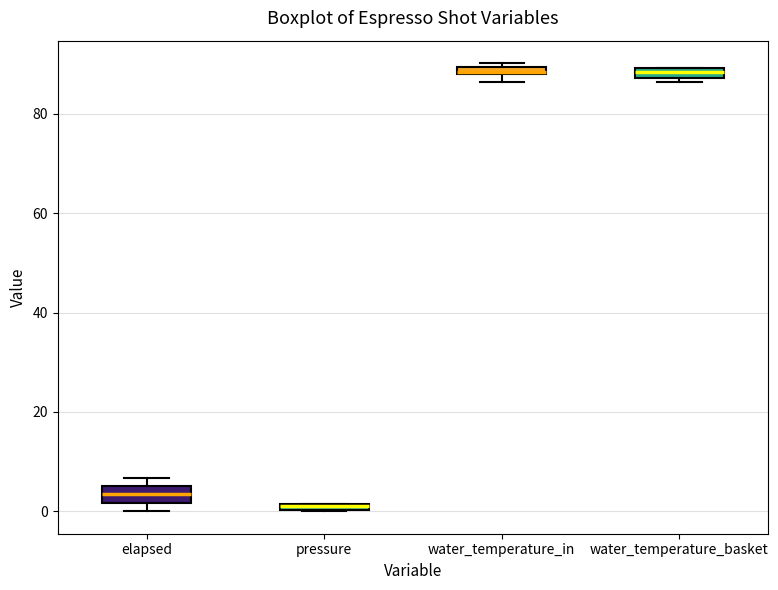

Where is the upper edge of the box for water_temperature_basket on the y-axis? The values are not printed on the chart, so give them approximately, as read against the axis.

90